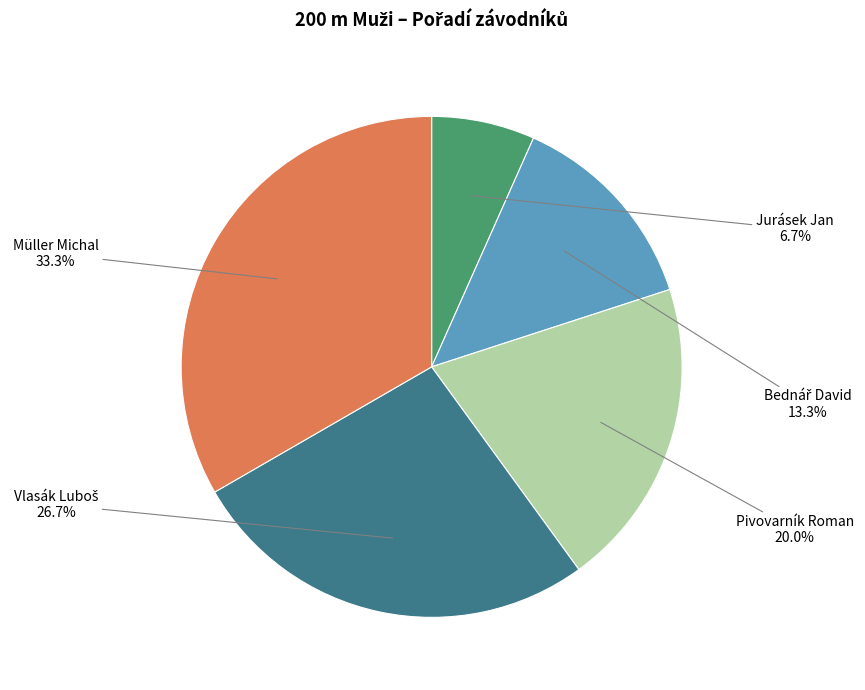

What is the ratio of the value at Pivovarník Roman to the value at Jurásek Jan?

3.0